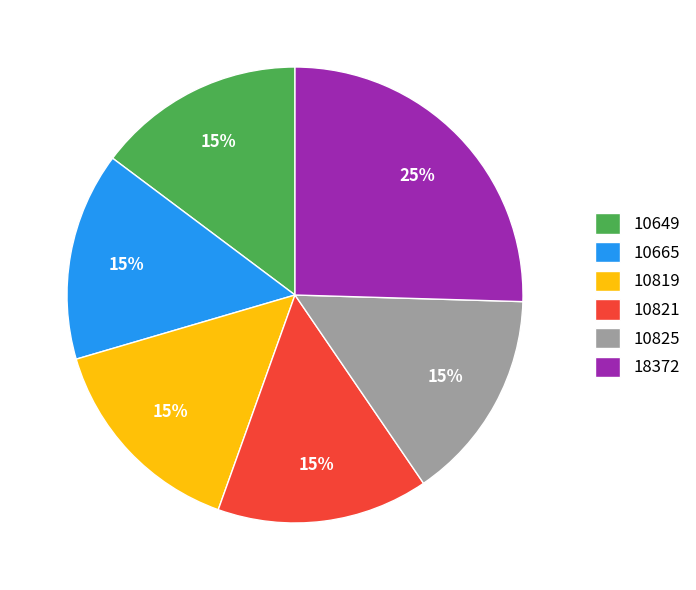

What is the largest slice in the pie chart?

18372